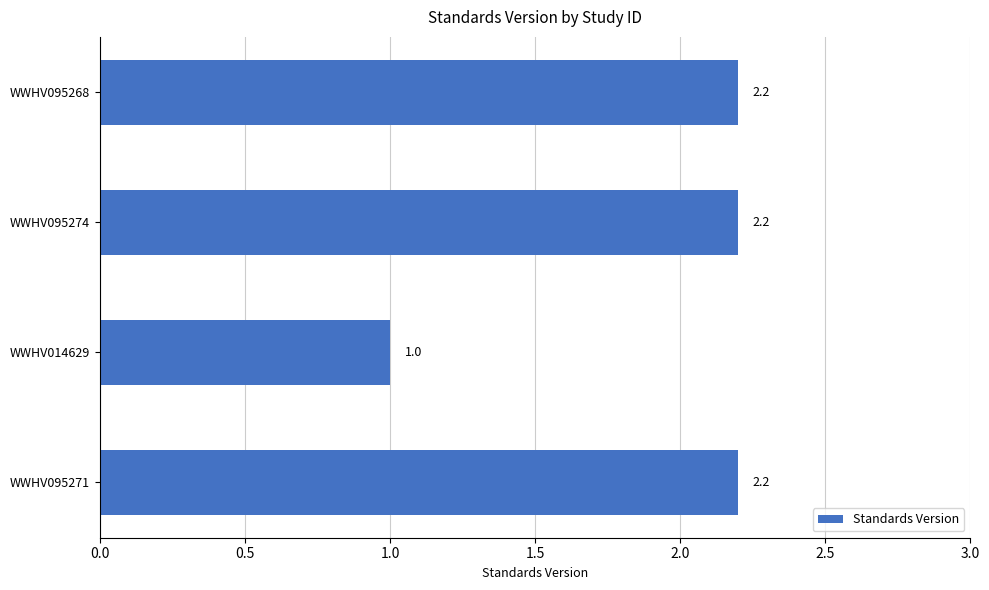

How many values are between 2 and 3?

3